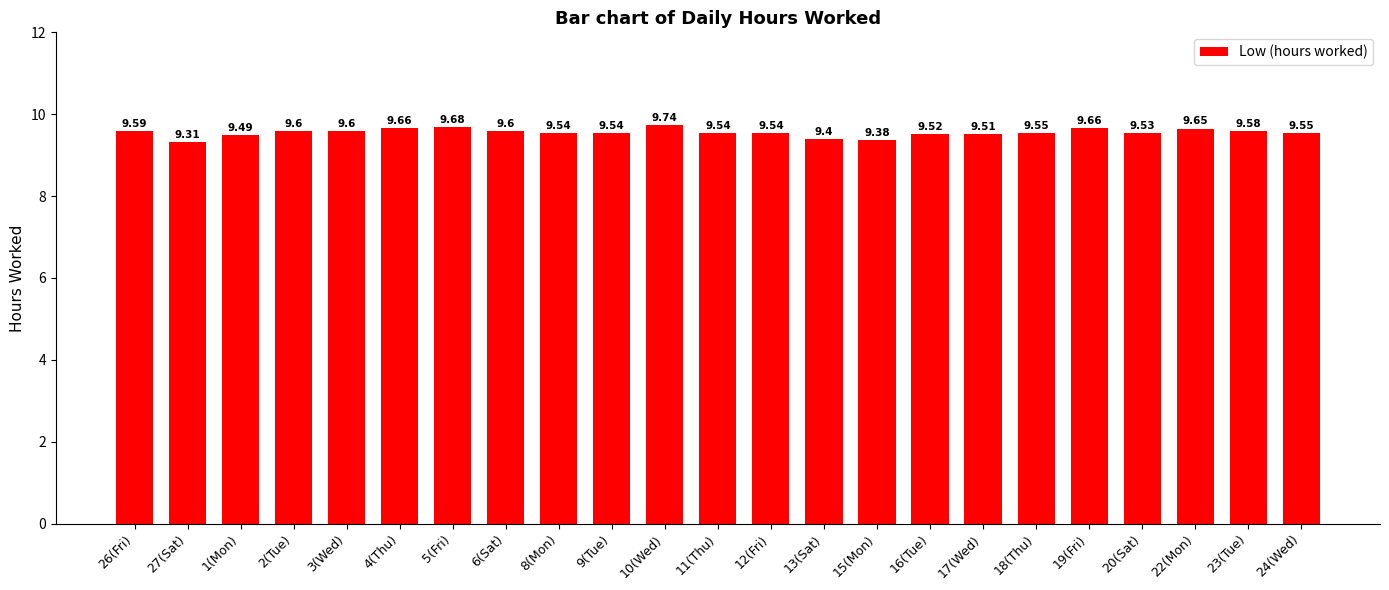

What is the minimum value shown in the chart?

9.3